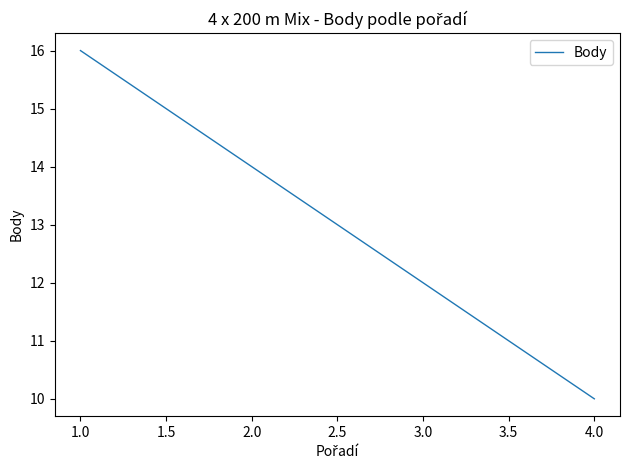

How many values are below 14?

2